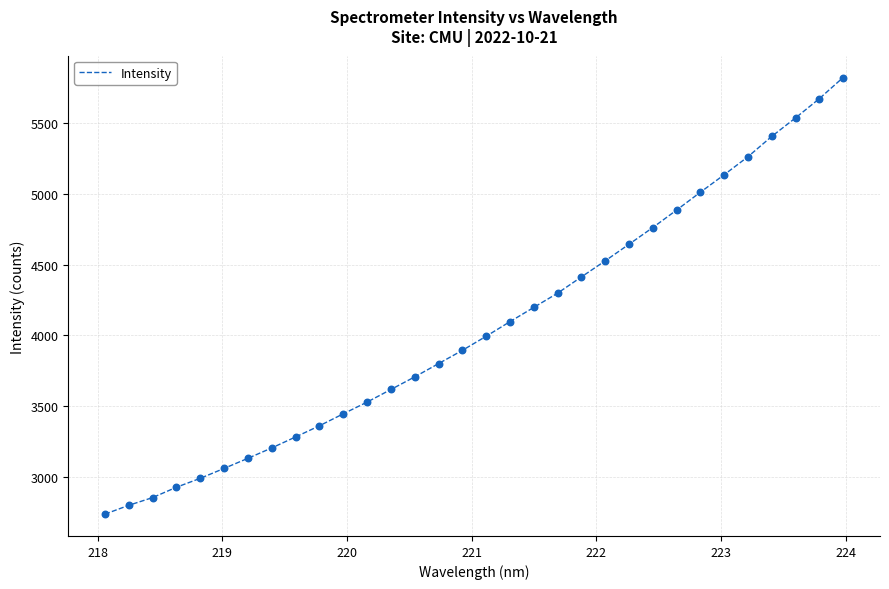

What is the smallest value displayed?

2734.7